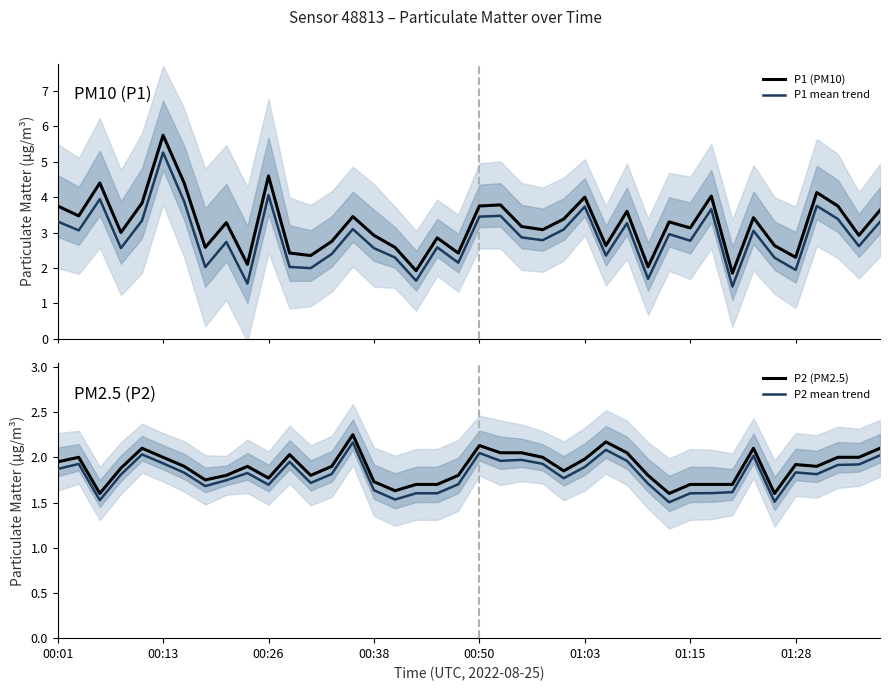

What is the maximum value for P1 mean trend?

5.3